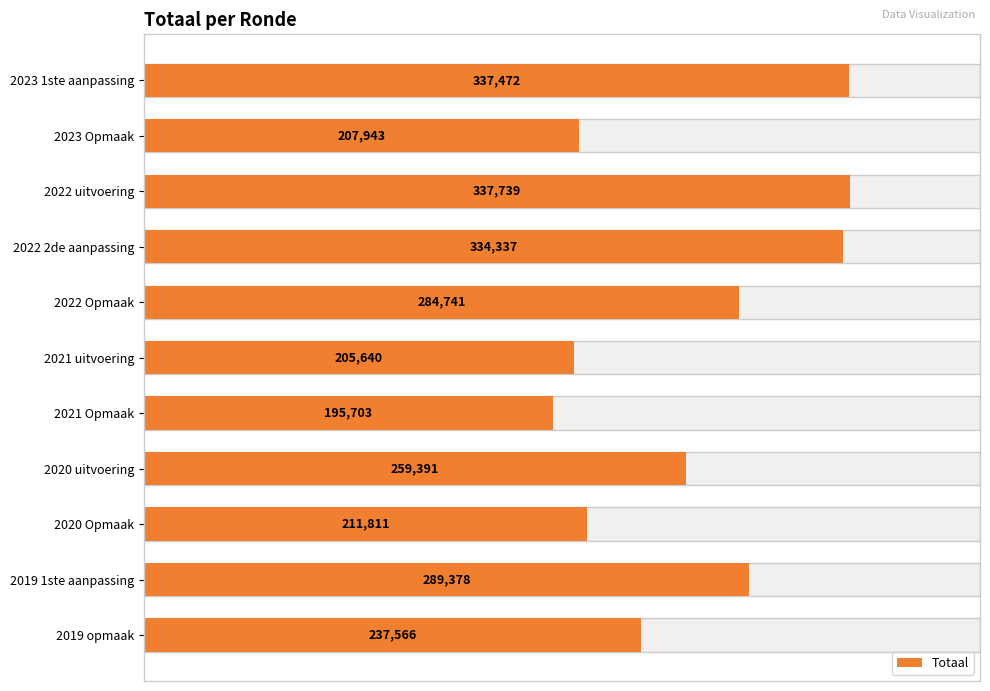

What is the smallest value displayed?

195703